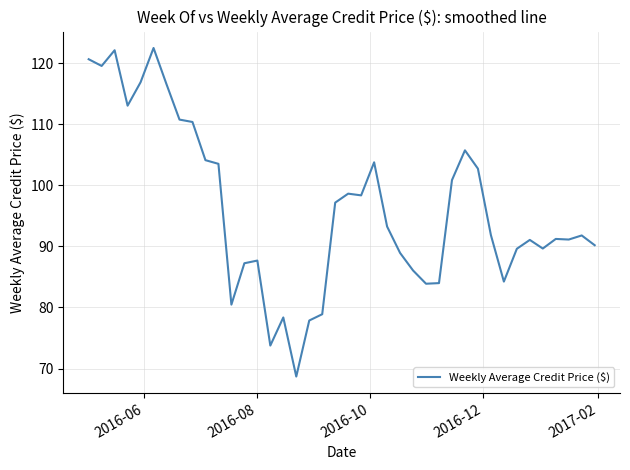

What is the greatest value displayed?

122.5